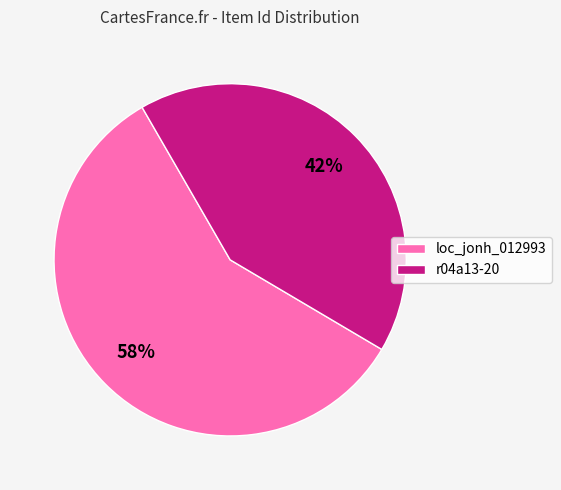

Which slice represents more than half of the pie?

loc_jonh_012993